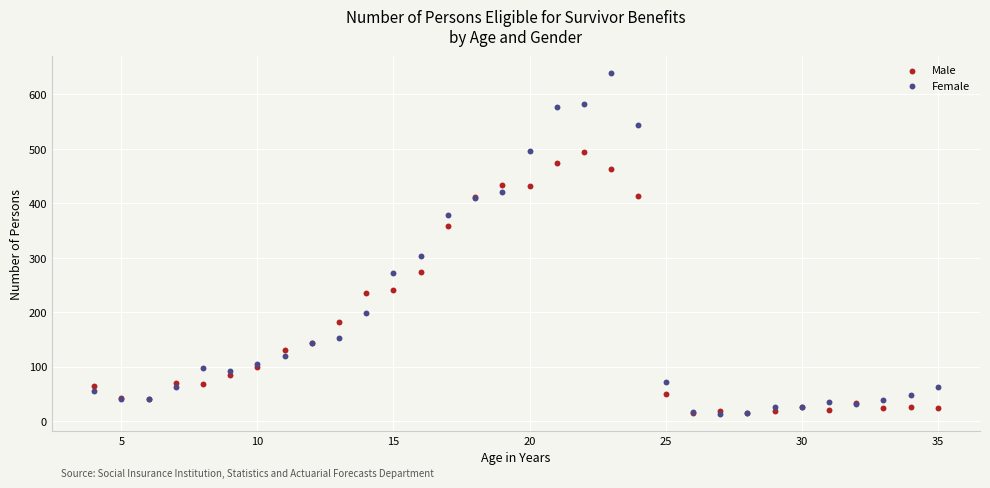

What are all the series names shown in the legend?

Male, Female